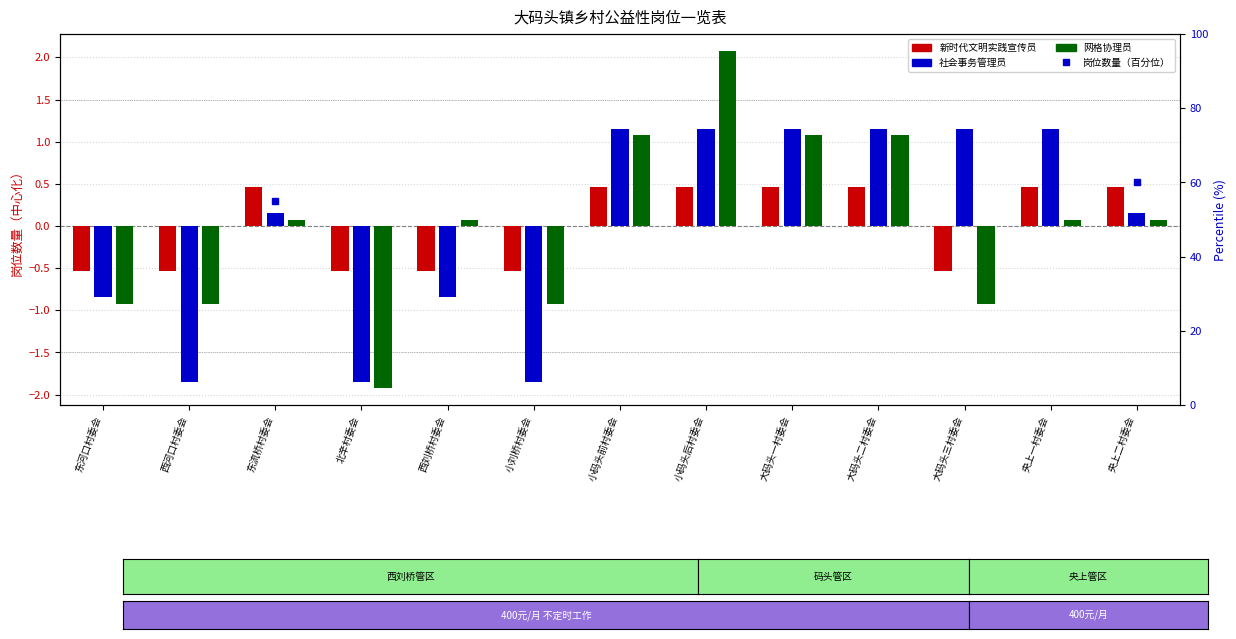

What is the total value across all series at 北辛村委会?

-4.3